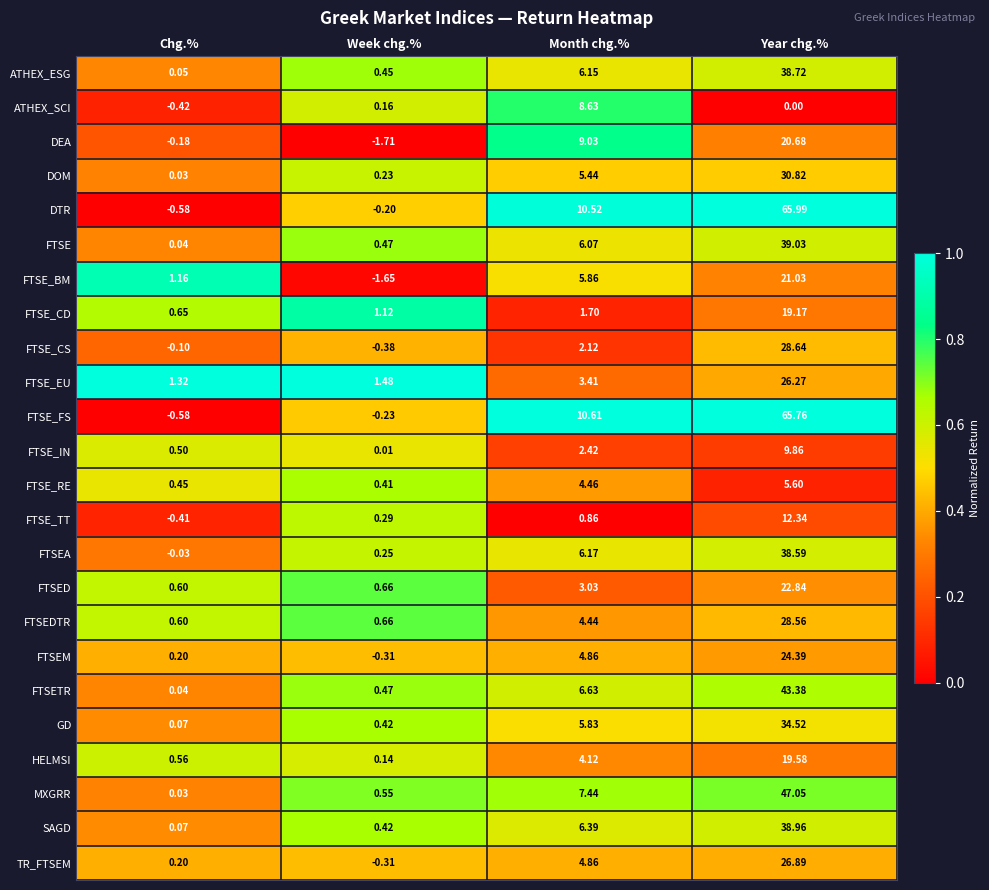

Which label corresponds to the smallest value in the chart?

Week chg.%